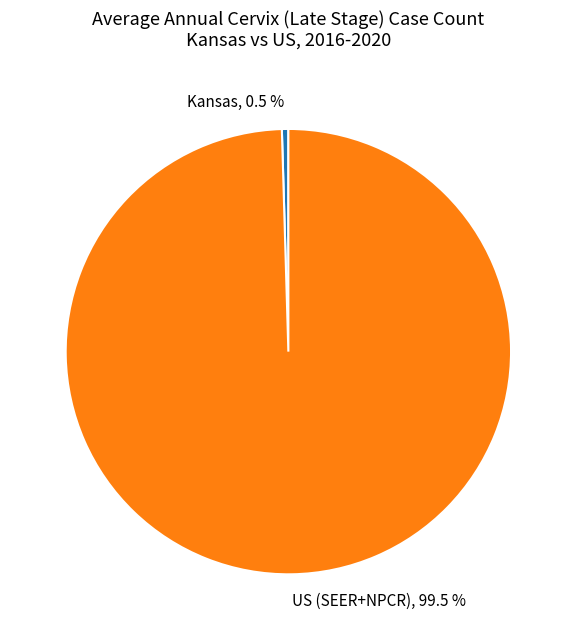

What is the largest slice in the pie chart?

US (SEER+NPCR)